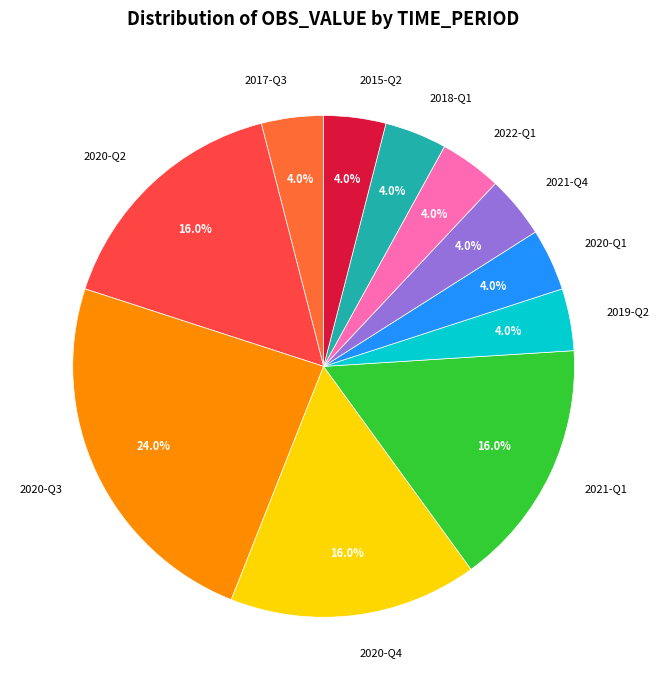

Count the number of slices in the pie.

11